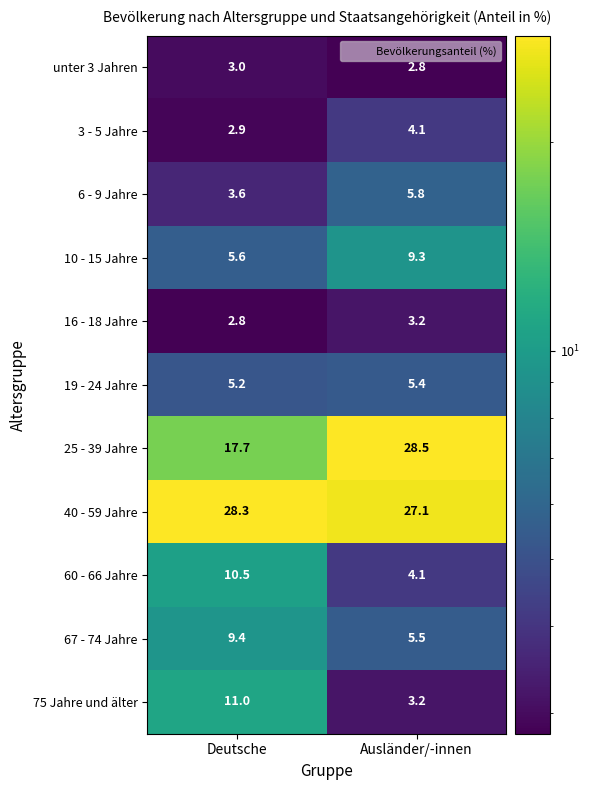

How many data points in 16 - 18 Jahre are less than 3?

1